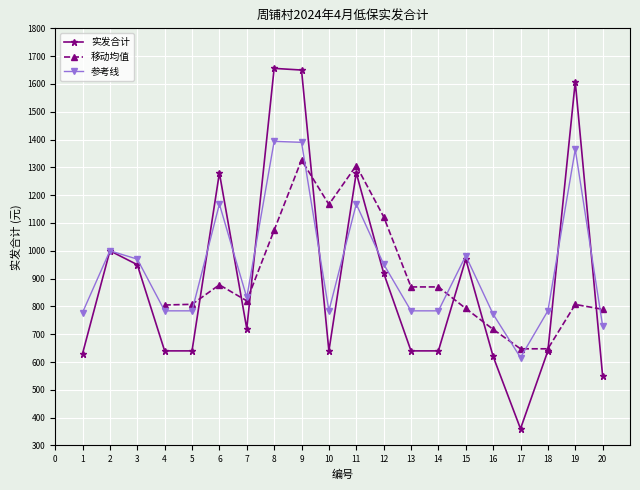

What is the value of the 参考线 point at the 12th from the left?

952.0